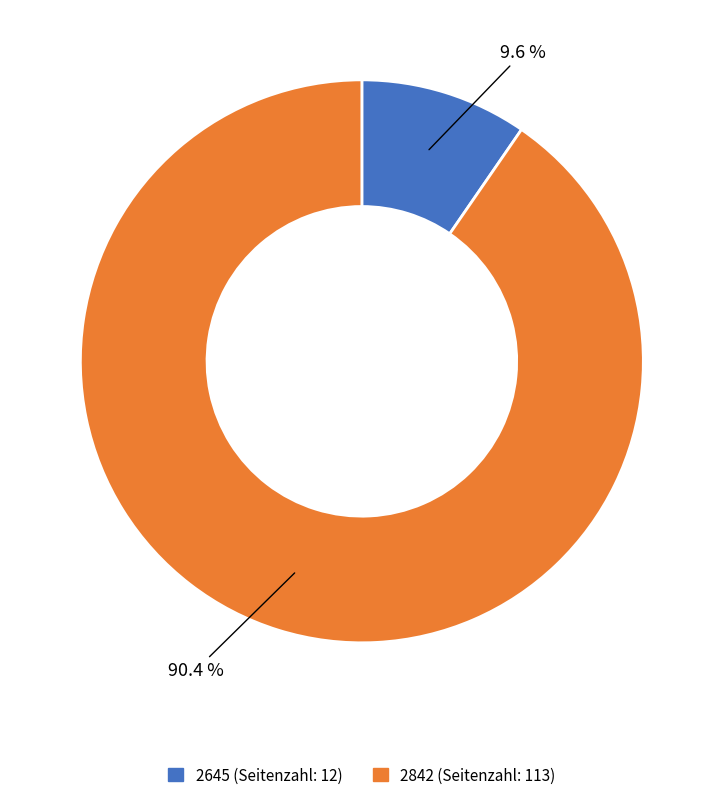

What percentage do 2842 and 2645 together represent?

100.0%